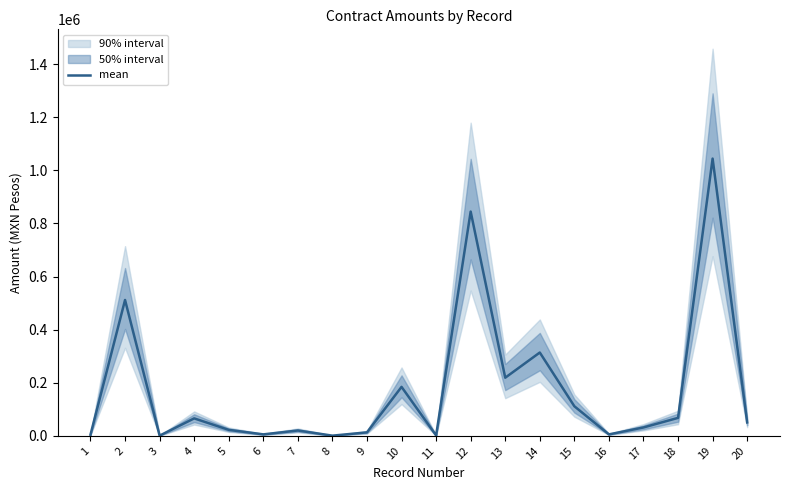

What is the difference between the second highest and second lowest values?

843714.6